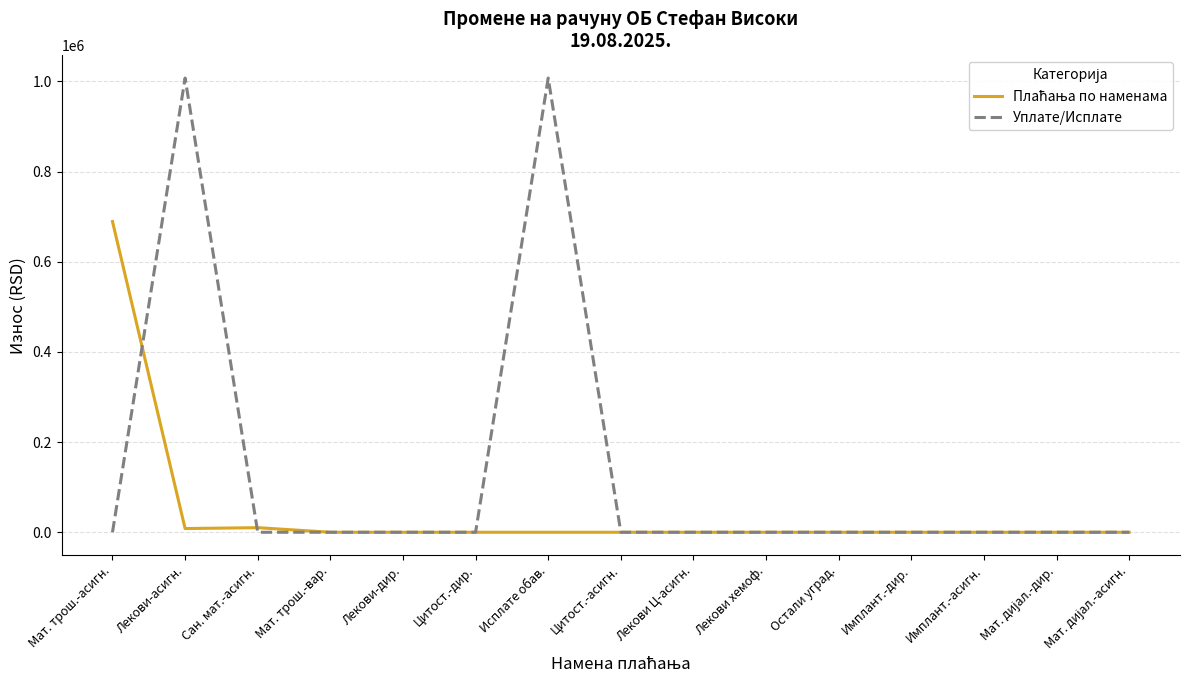

Is this an area chart (filled region under the line)?

No